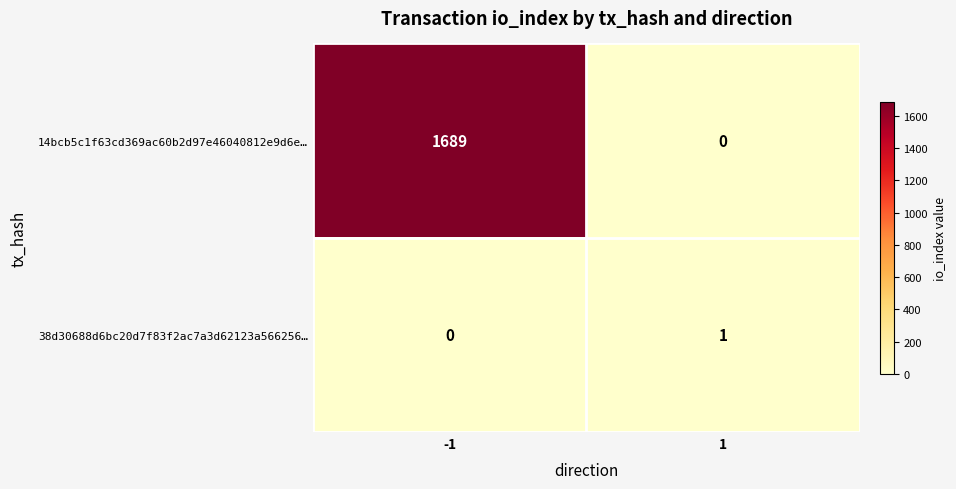

Which series has the largest total across all categories?

14bcb5c1f63cd369ac60b2d97e46040812e9d6e…